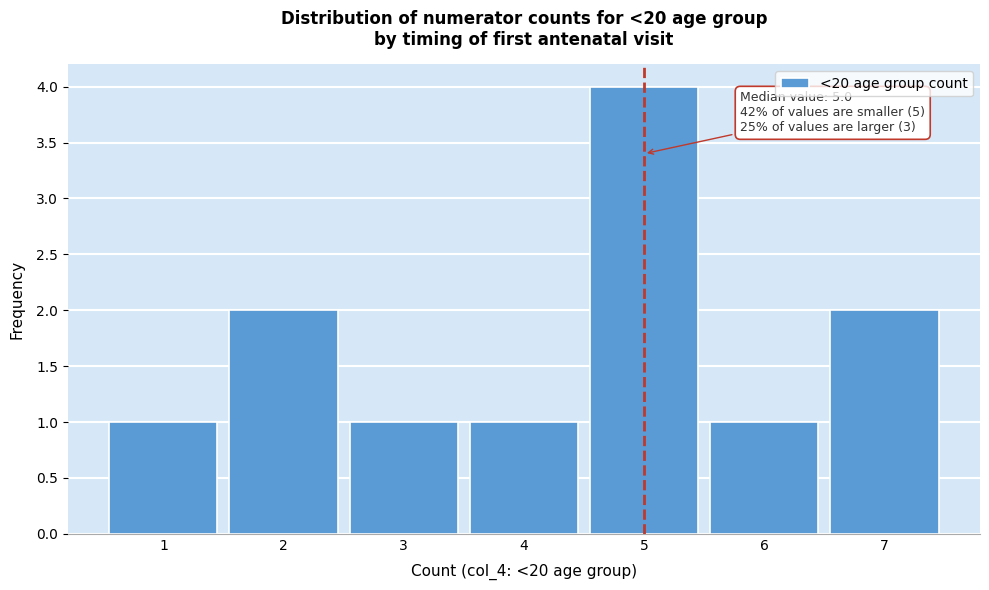

Over which range of the x-axis is the bar tallest?

4.5 to 5.5